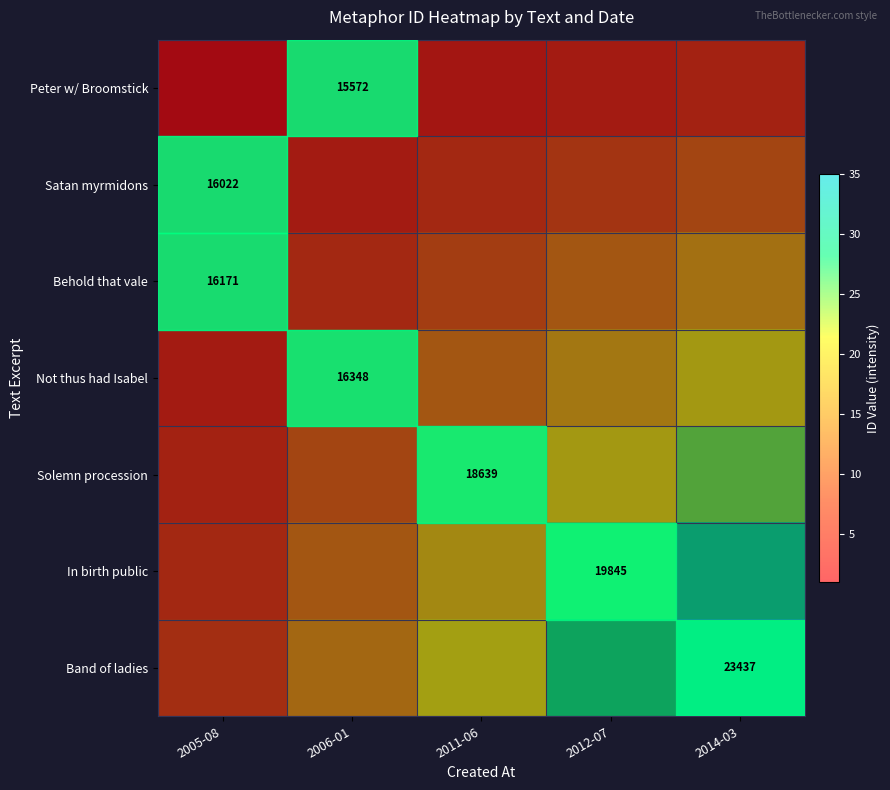

True or false: Not thus had Isabel has a value of 23495 at 2006-01.

False